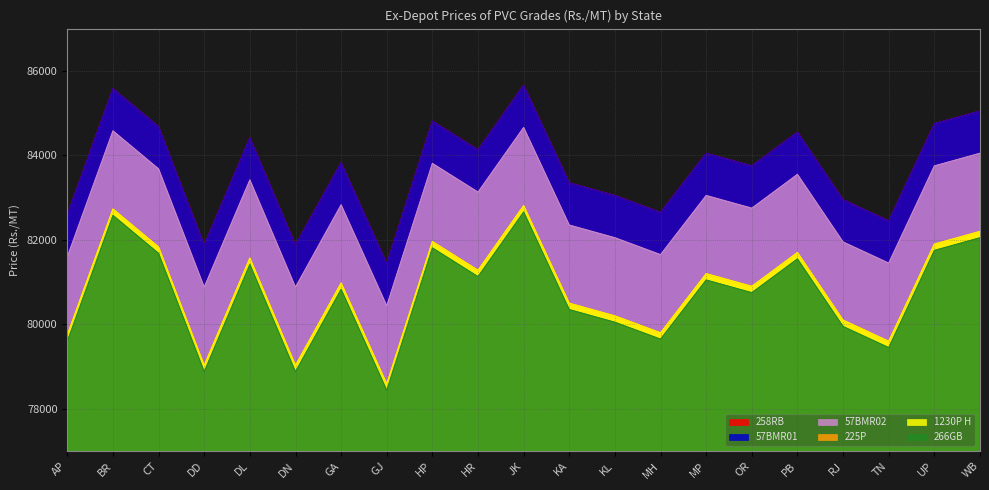

Which category has the lowest value across all series?

GJ